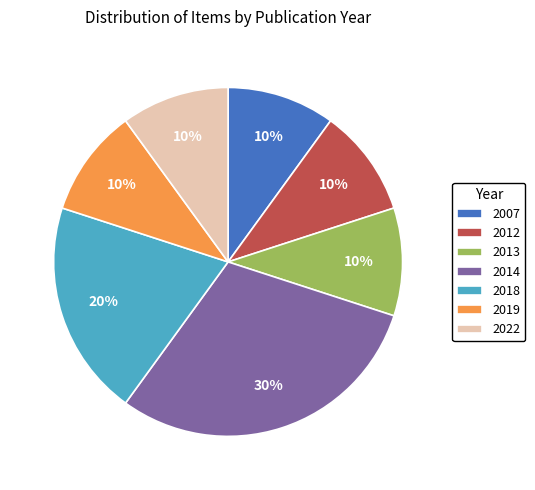

How many segments does this pie chart have?

7